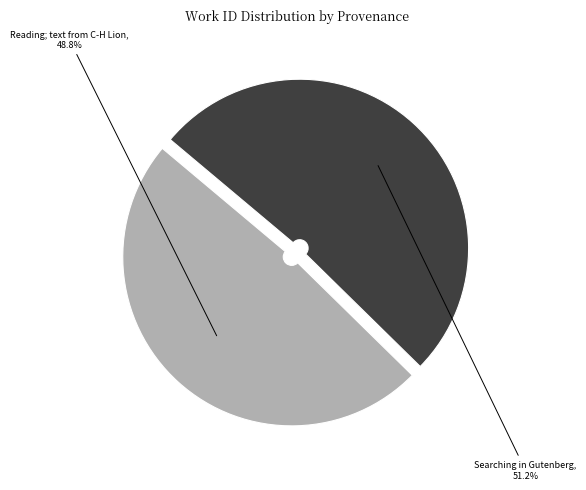

Is there any slice that represents more than half of the pie?

Yes